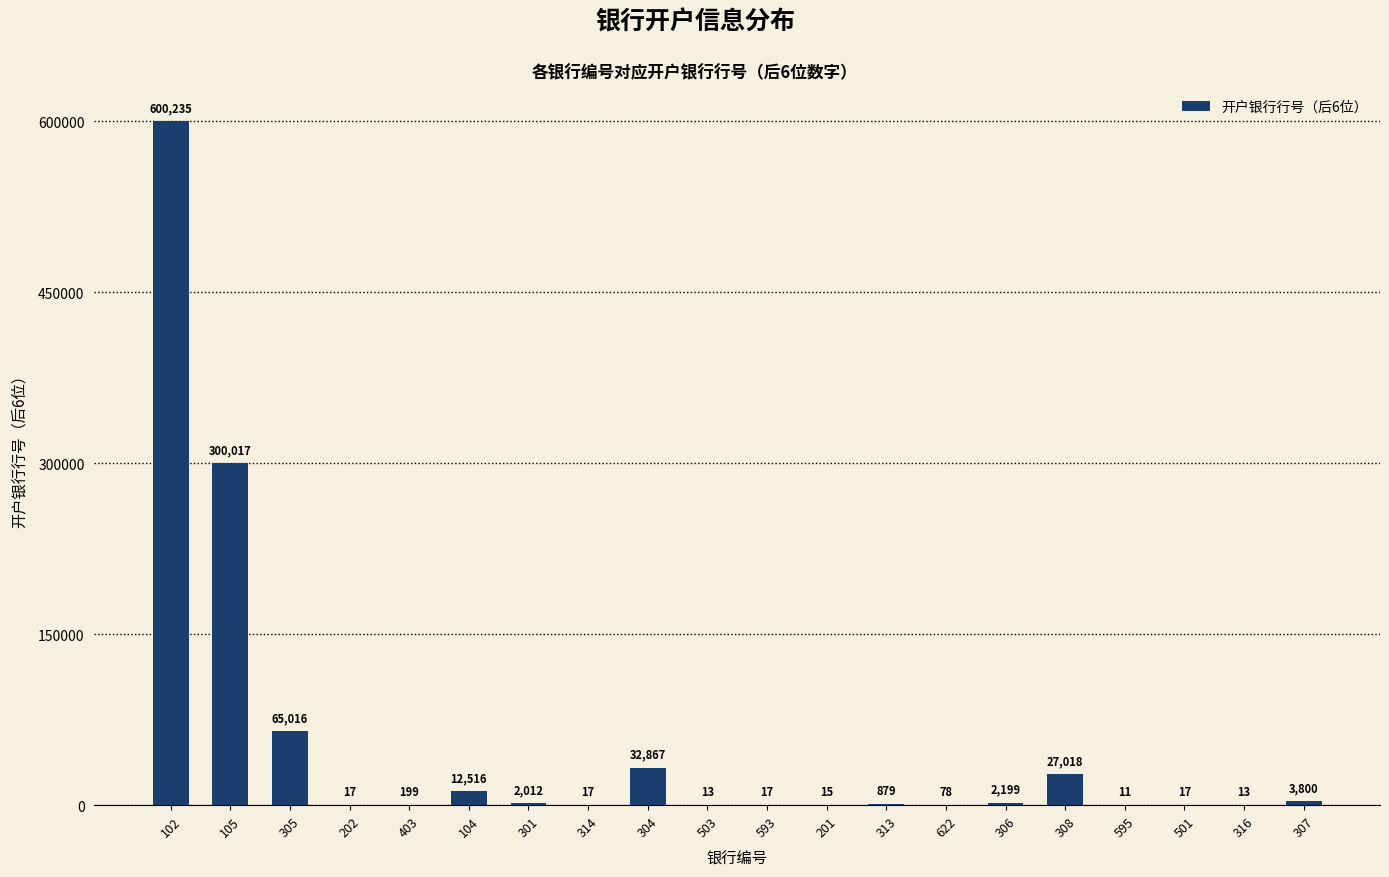

Are the bars horizontal?

No